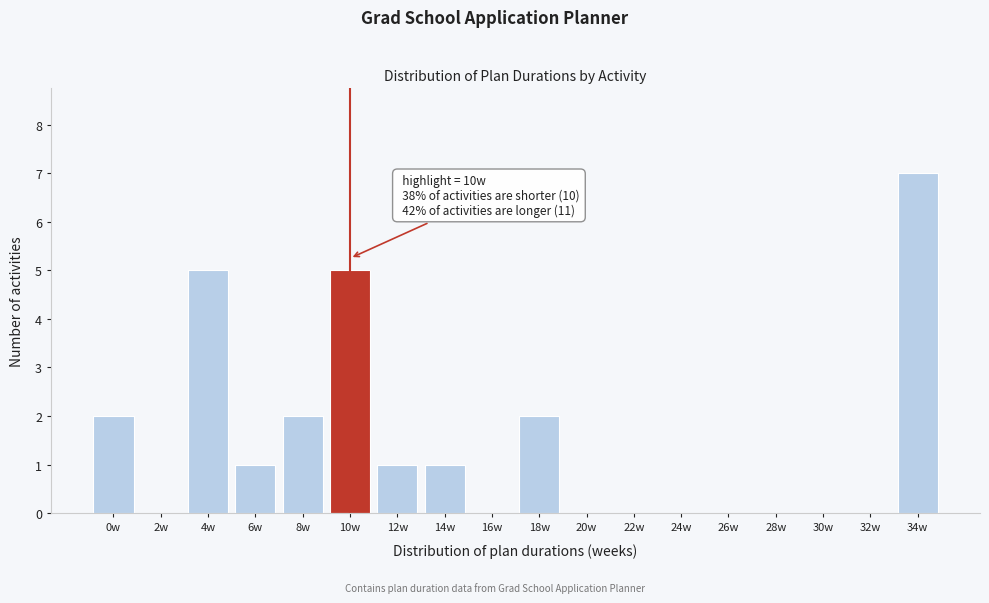

Reading right to left, list all the values displayed in this chart.

34w=7	32w=0	30w=0	28w=0	26w=0	24w=0	22w=0	20w=0	18w=2	16w=0	14w=1	12w=1	10w=5	8w=2	6w=1	4w=5	2w=0	0w=2